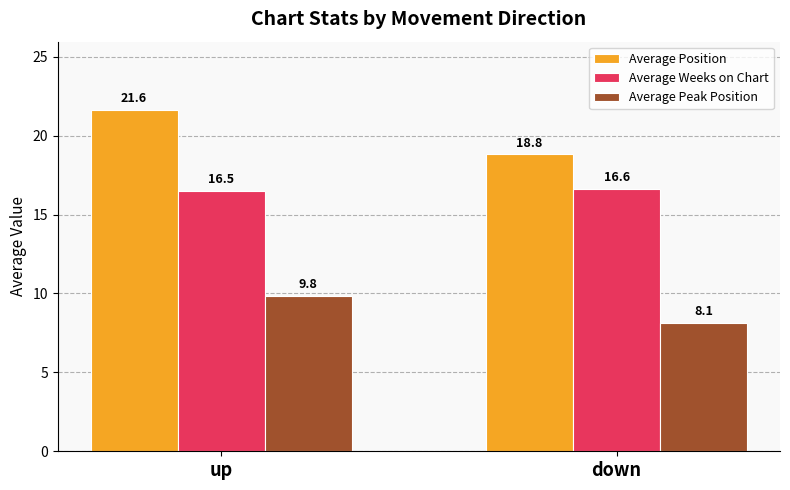

Which series has the widest spread of values?

Average Position